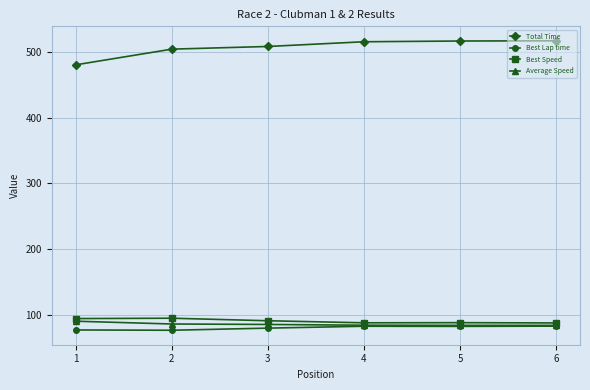

What is the lowest value of the Average Speed series?

83.6